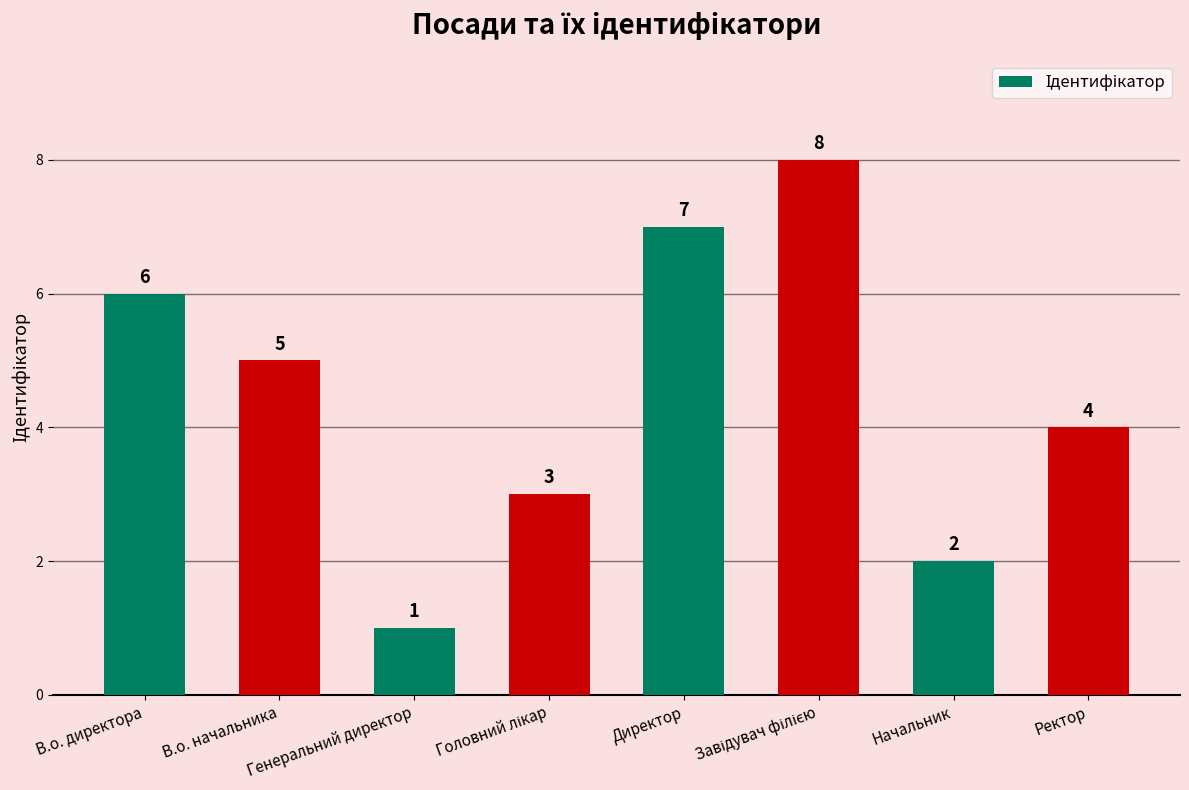

The chart shows a value of 5 at В.о. начальника. True or false?

True